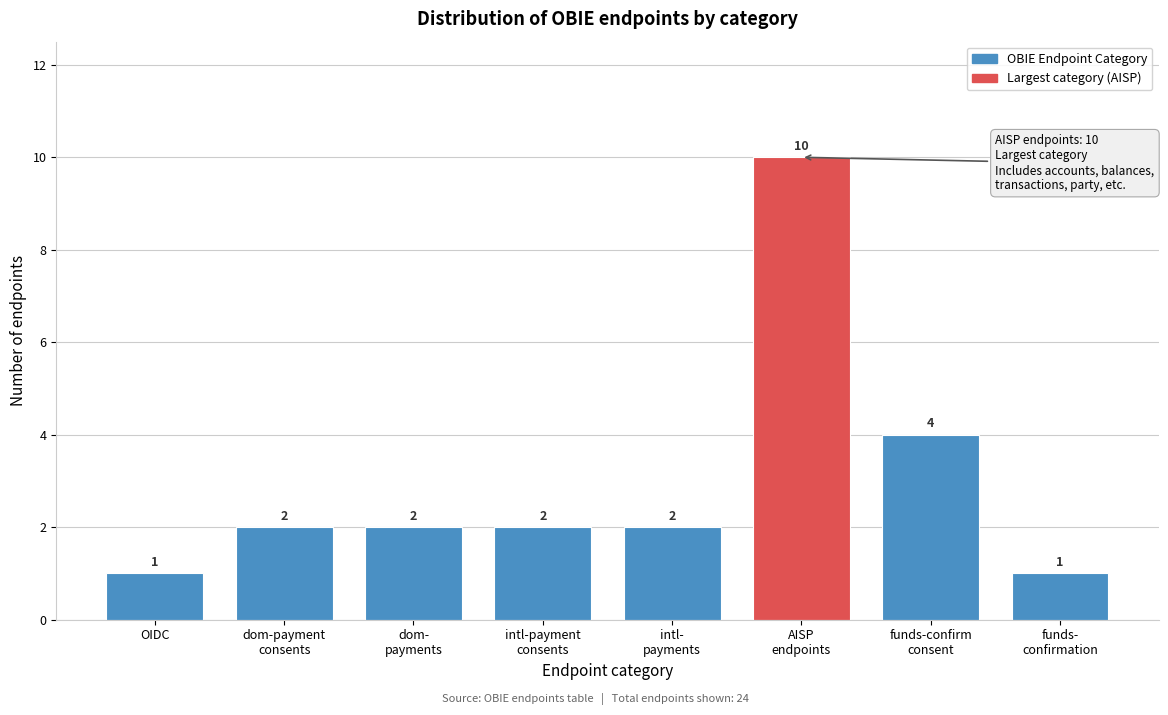

Reading left to right, what are all the values shown in this chart?

1	2	2	2	2	10	4	1